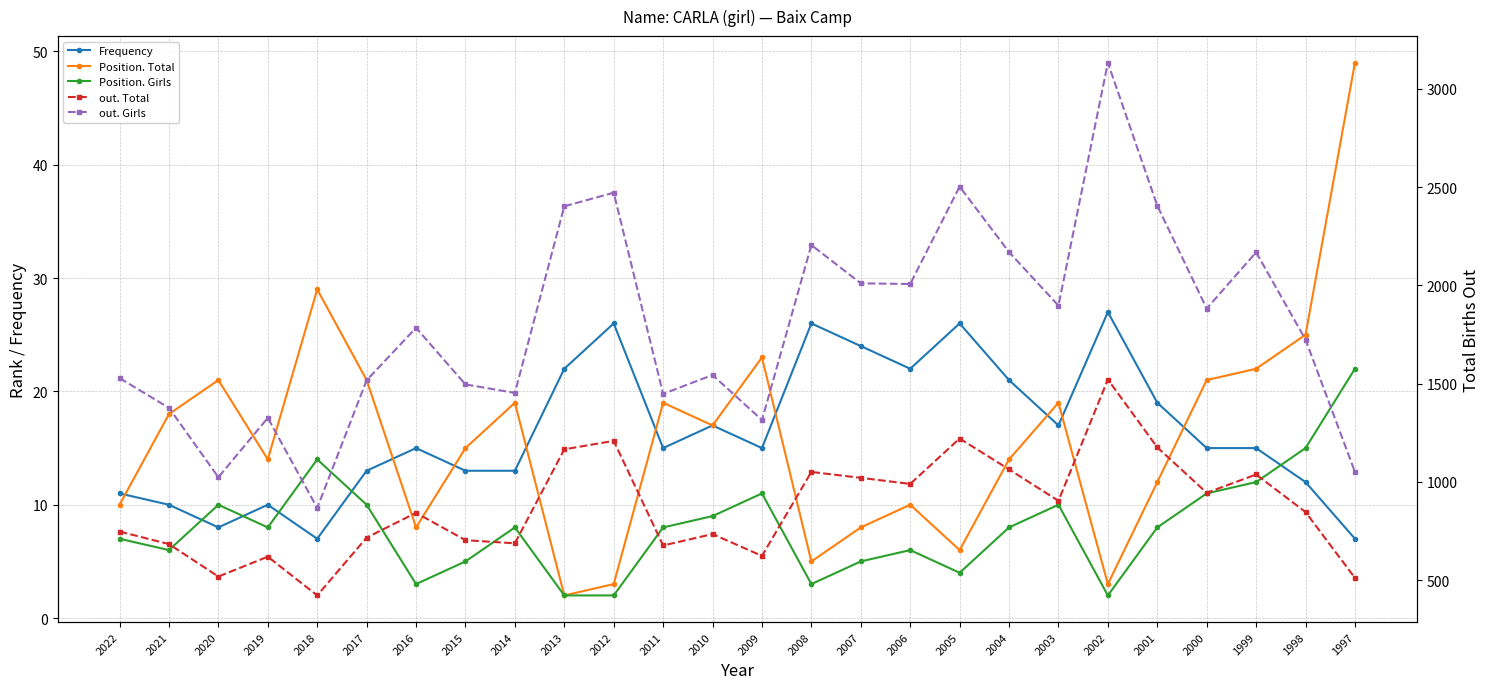

What is the maximum value shown in the chart?

3132